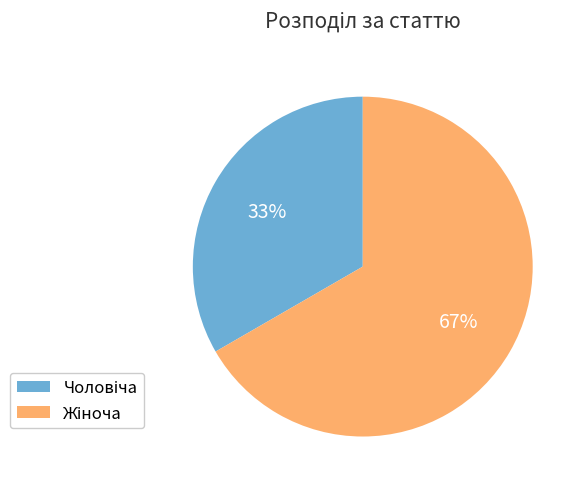

Is there any slice that represents more than half of the pie?

Yes